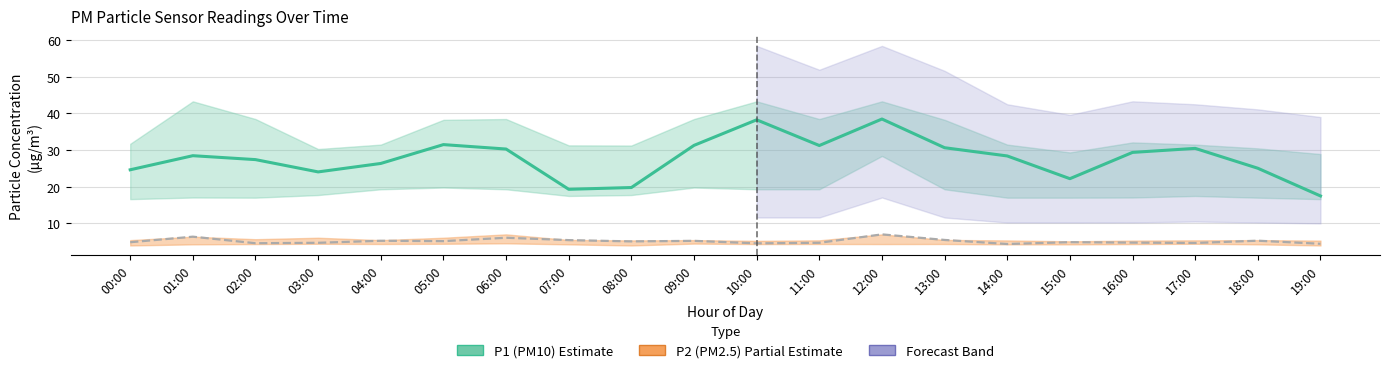

What is the value of the P2 (PM2.5) Estimate point at the 16th from the left?

4.8